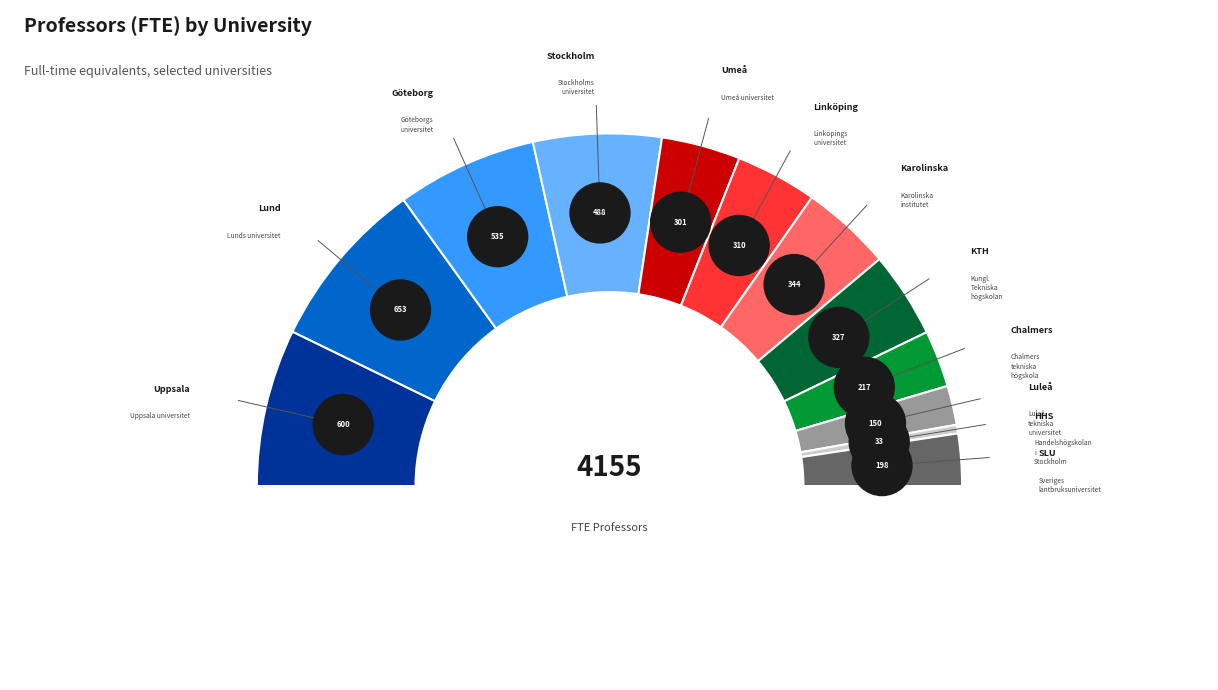

How much of the chart is everything except Sveriges lantbruksuniversitet?

95.2%